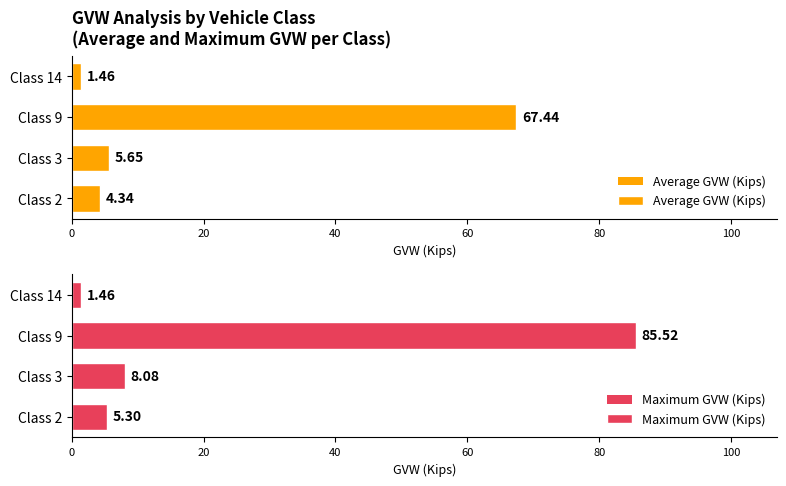

Rank the series at 60 from highest to lowest value.

Average GVW (Kips), Maximum GVW (Kips)